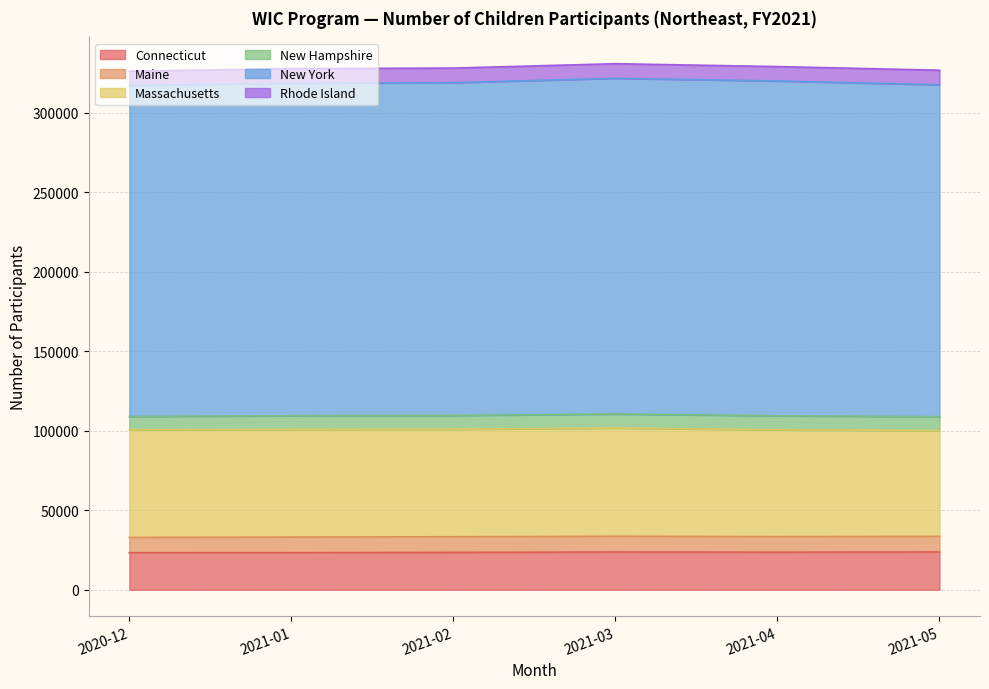

Reading right to left, list all the values displayed in this chart.

Connecticut: 2021-05=23747	2021-04=23632	2021-03=23737	2021-02=23503	2021-01=23318	2020-12=23276
Maine: 2021-05=9826	2021-04=9808	2021-03=9888	2021-02=9838	2021-01=9809	2020-12=9593
Massachusetts: 2021-05=66546	2021-04=67129	2021-03=68083	2021-02=67592	2021-01=67712	2020-12=67660
New Hampshire: 2021-05=8736	2021-04=8849	2021-03=8797	2021-02=8676	2021-01=8612	2020-12=8445
New York: 2021-05=208772	2021-04=210556	2021-03=211187	2021-02=209311	2021-01=209164	2020-12=208223
Rhode Island: 2021-05=9121	2021-04=9074	2021-03=9160	2021-02=9179	2021-01=9138	2020-12=8965